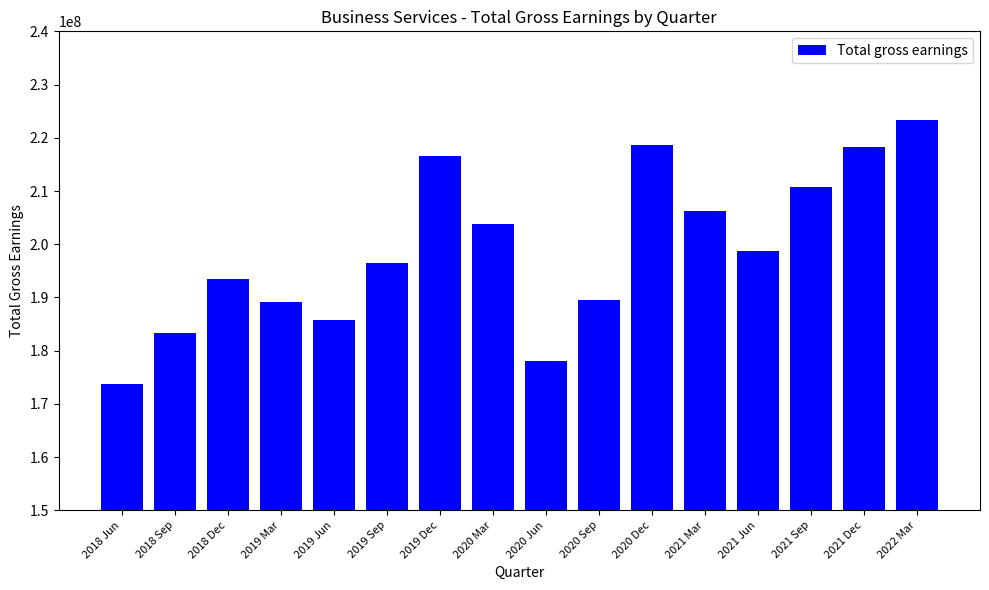

What is the value of the 10th bar from the left?

189584000